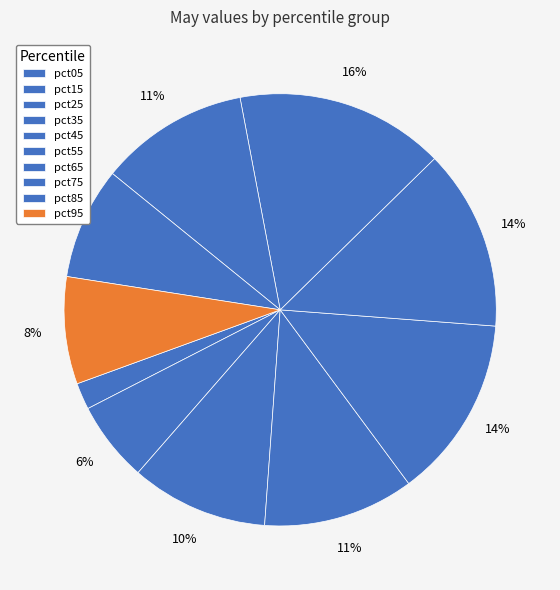

Rank the categories by value from lowest to highest.

pct05, pct15, pct95, pct85, pct25, pct75, pct35, pct55, pct45, pct65